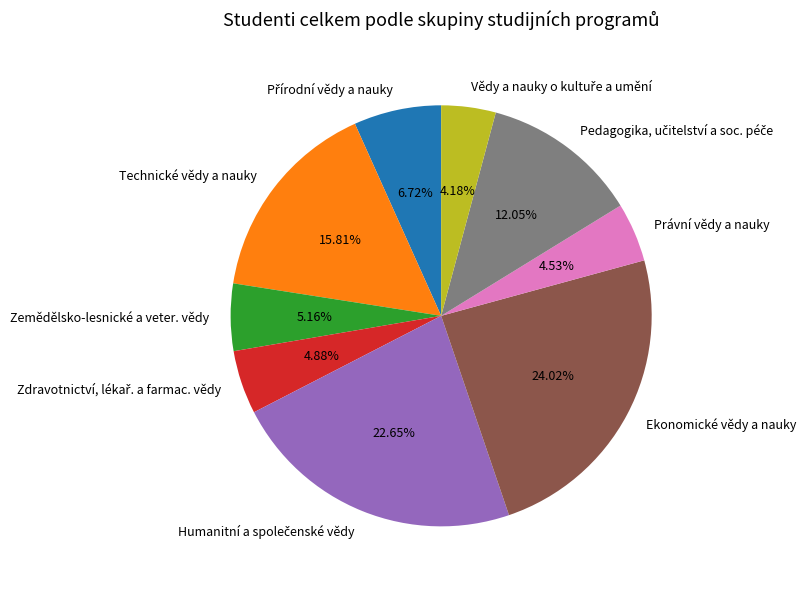

To the nearest percent, what is the difference between the largest and smallest slice percentages?

20%